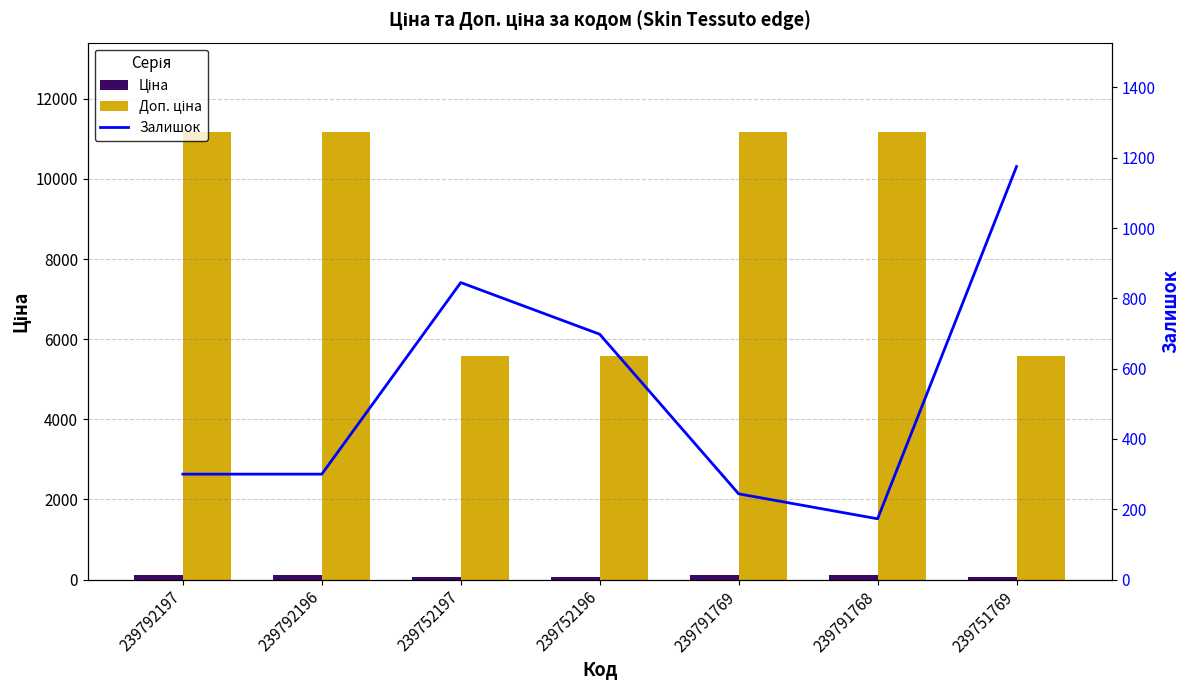

The value of Ціна at 239791768 is 111.7. True or false?

True